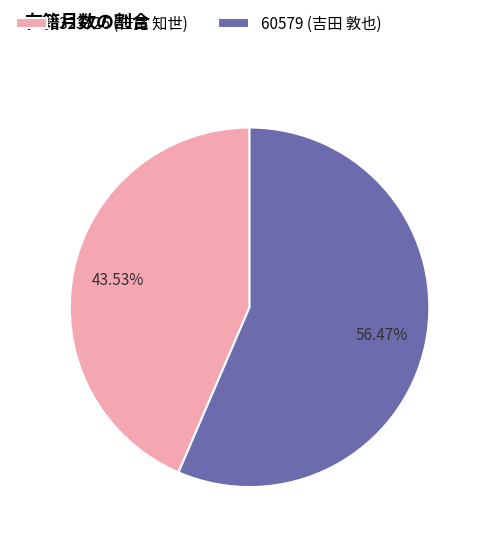

What percentage is the 323726 (笹尾 知世) slice, to the nearest percent?

44%